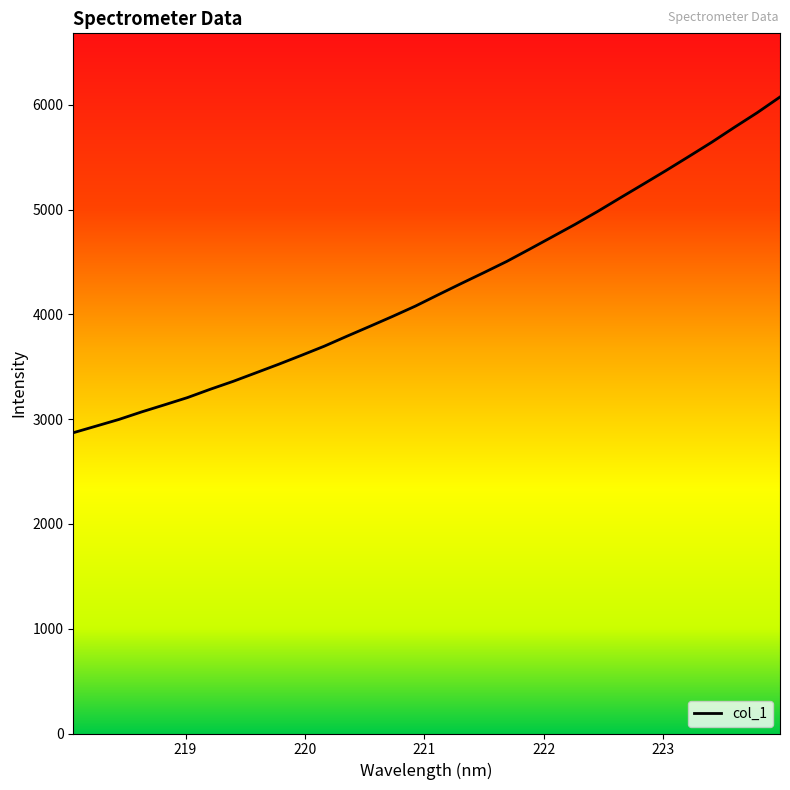

What is the smallest value displayed?

2870.0